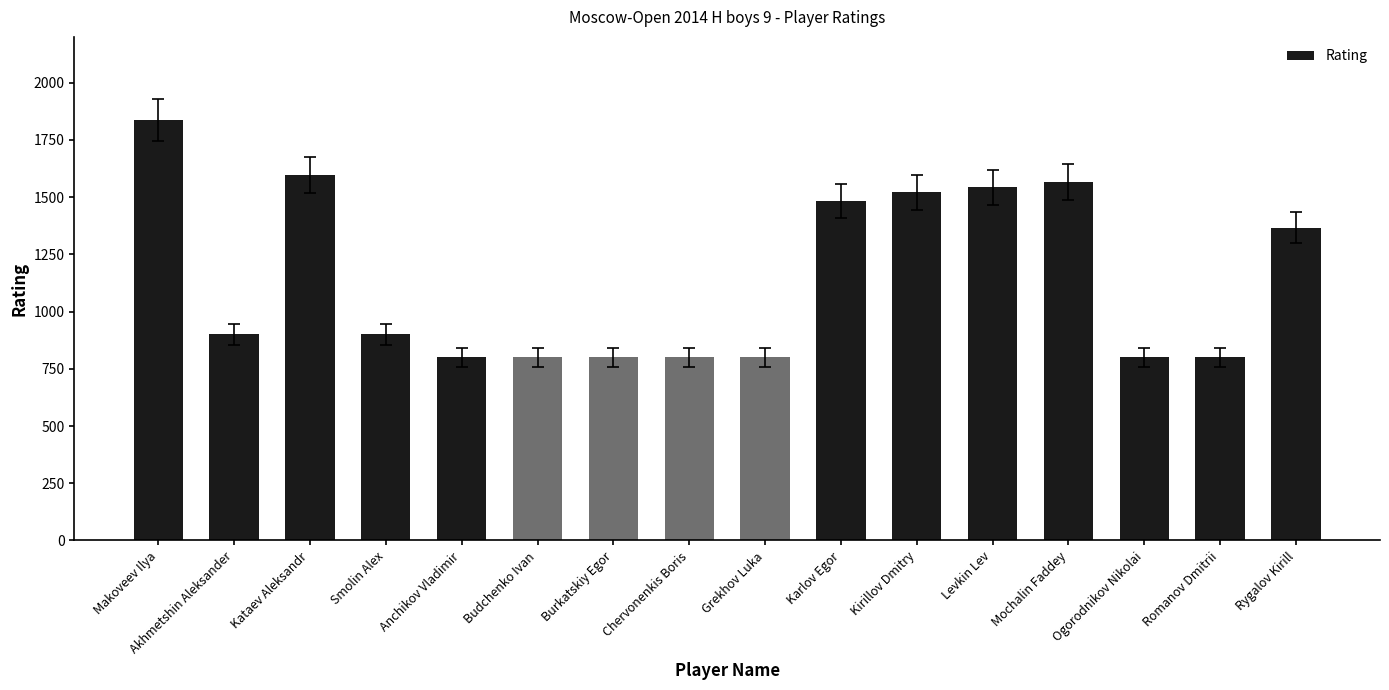

True or false: the data shows 520 at Akhmetshin Aleksander.

False